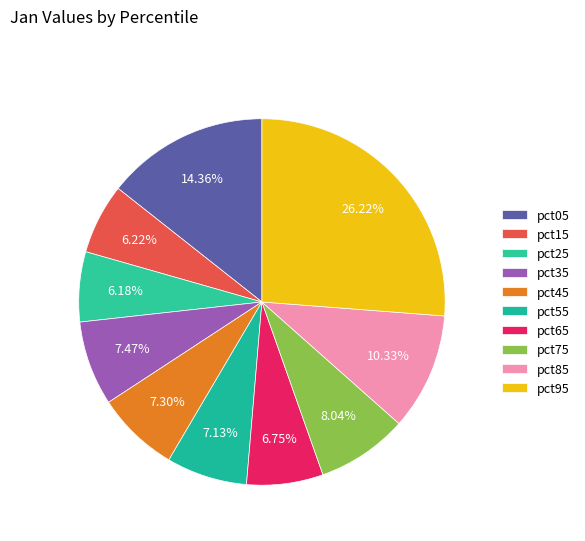

To the nearest percent, what portion does pct65 represent?

7%